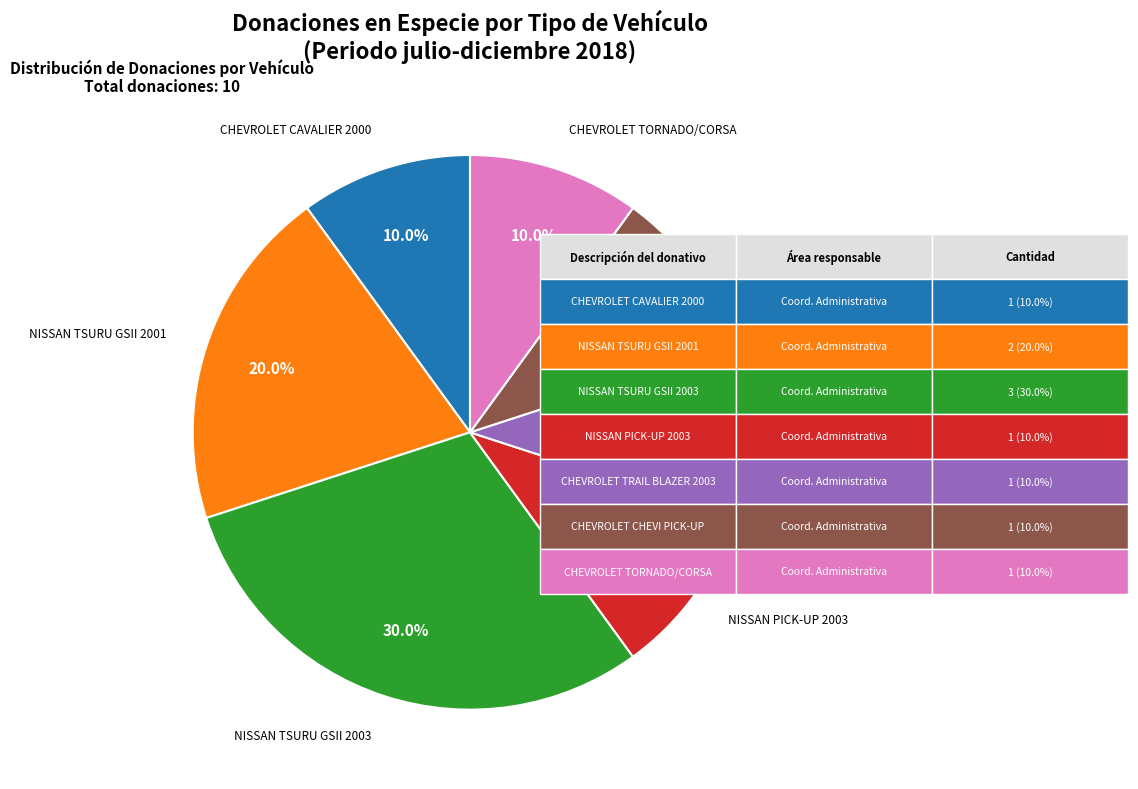

How many segments does this pie chart have?

7